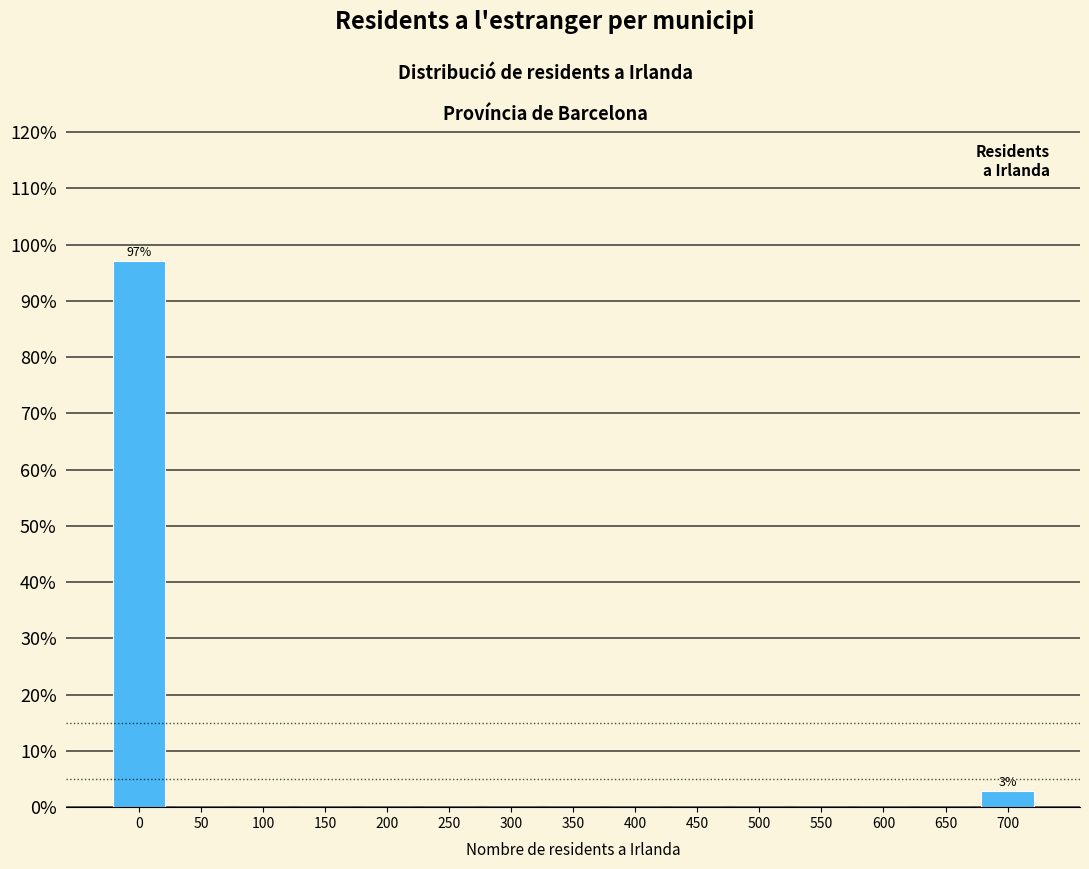

Reading left to right, list all the values displayed in this chart.

0=97.1	50=0.0	100=0.0	150=0.0	200=0.0	250=0.0	300=0.0	350=0.0	400=0.0	450=0.0	500=0.0	550=0.0	600=0.0	650=0.0	700=2.9